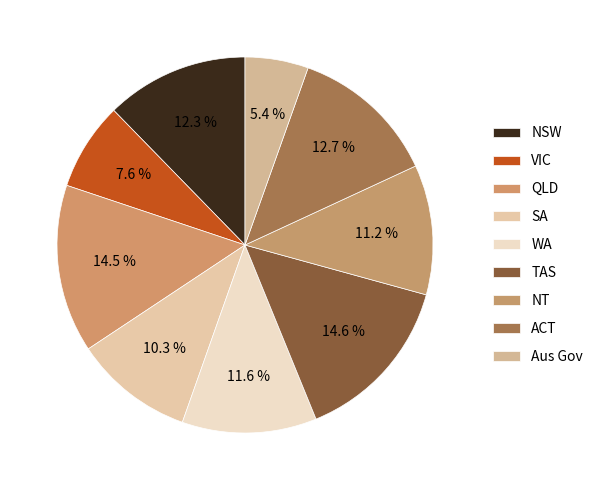

How many segments does this pie chart have?

9